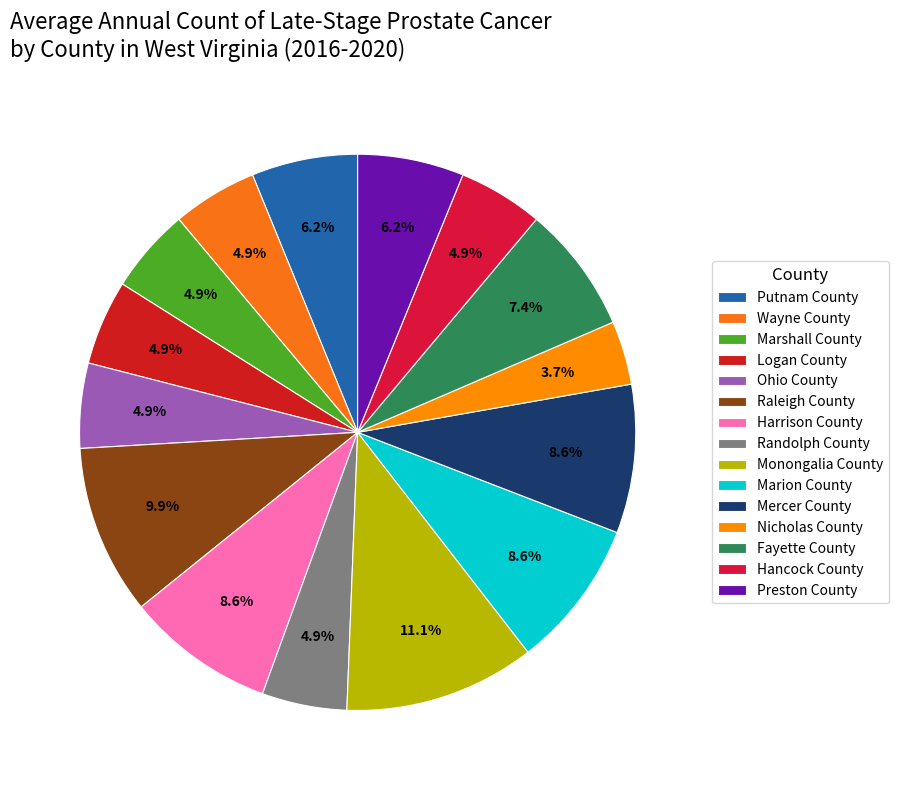

To the nearest percent, what is the difference between the Harrison County and Raleigh County slice percentages?

1%